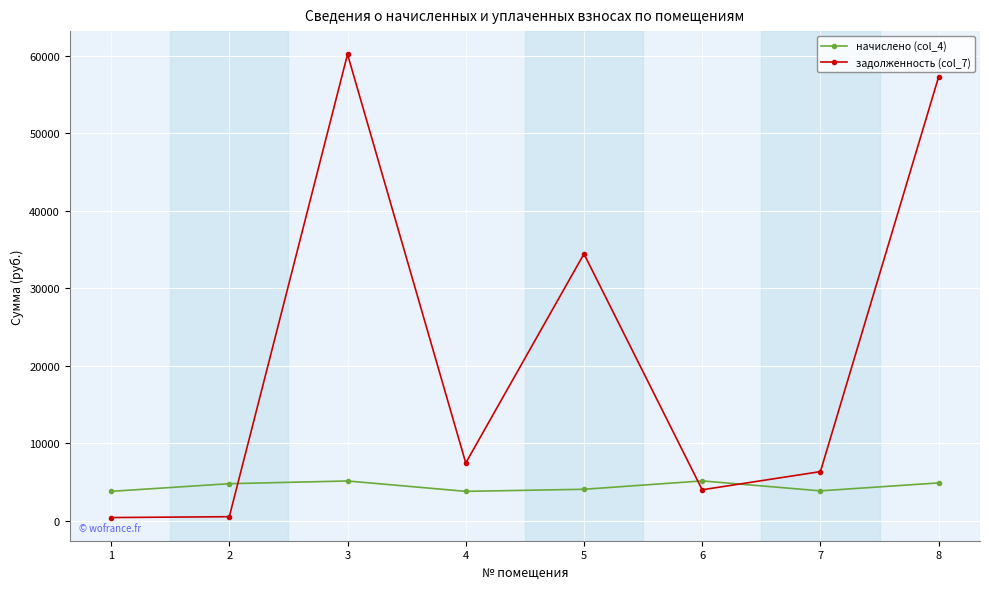

What is the value of the начислено (col_4) point at the 3rd from the left?

5143.3